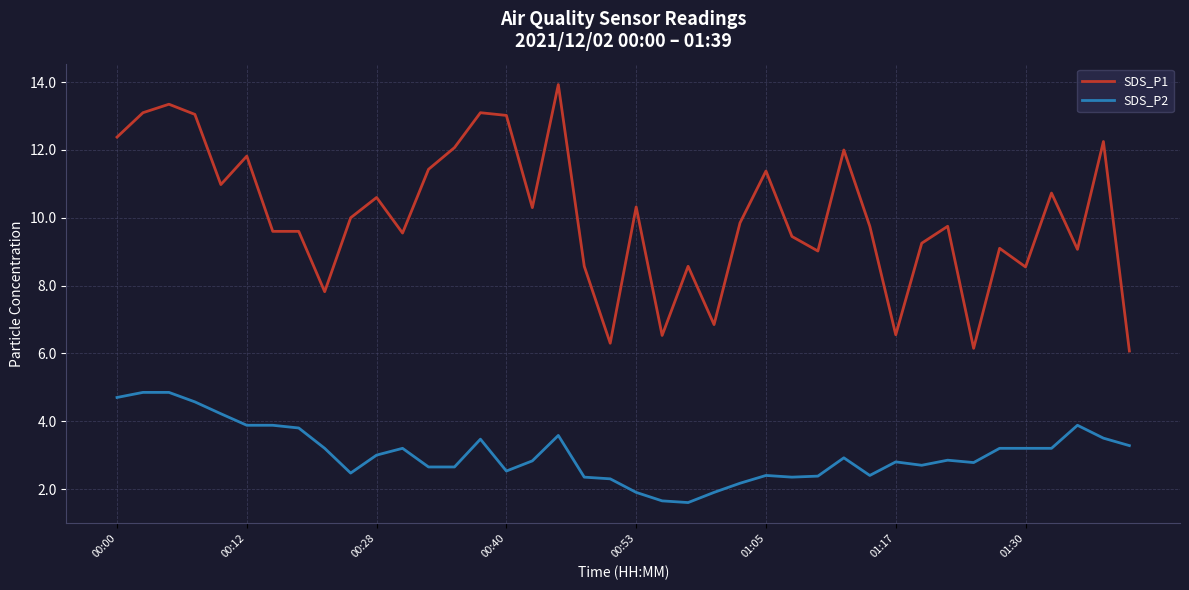

What is the highest value of the SDS_P1 series?

13.9